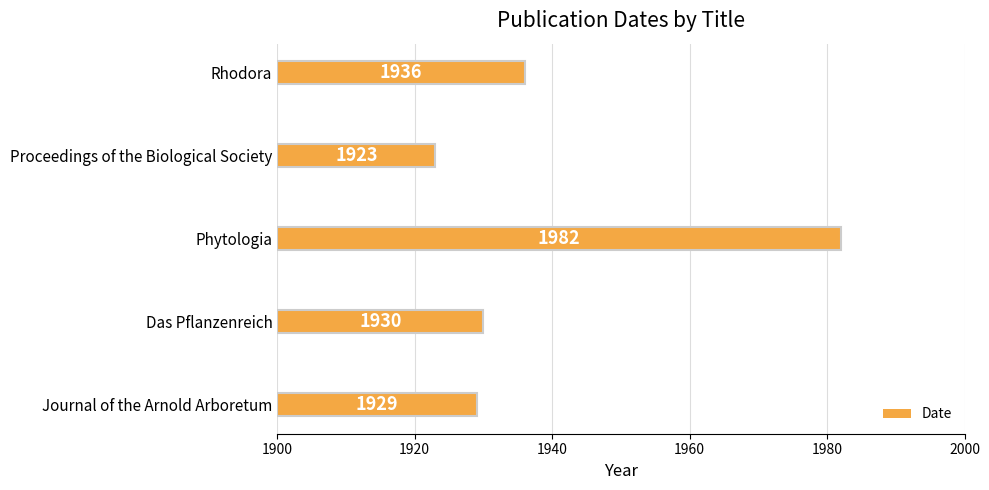

How many bars are there in total?

5